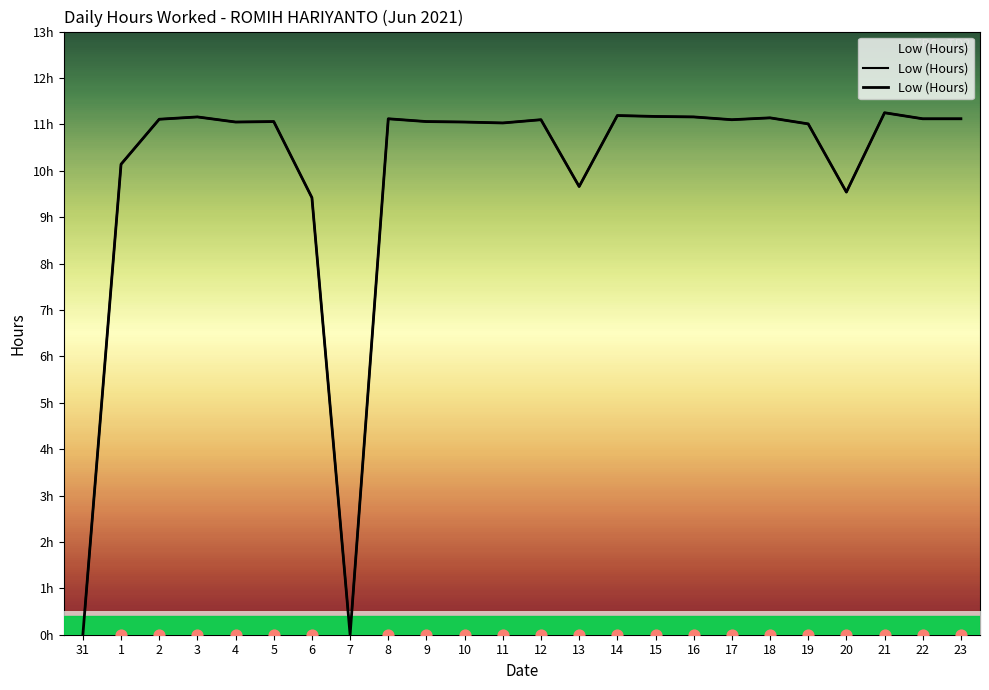

What is the change in value from 20 to 23?

+1.6